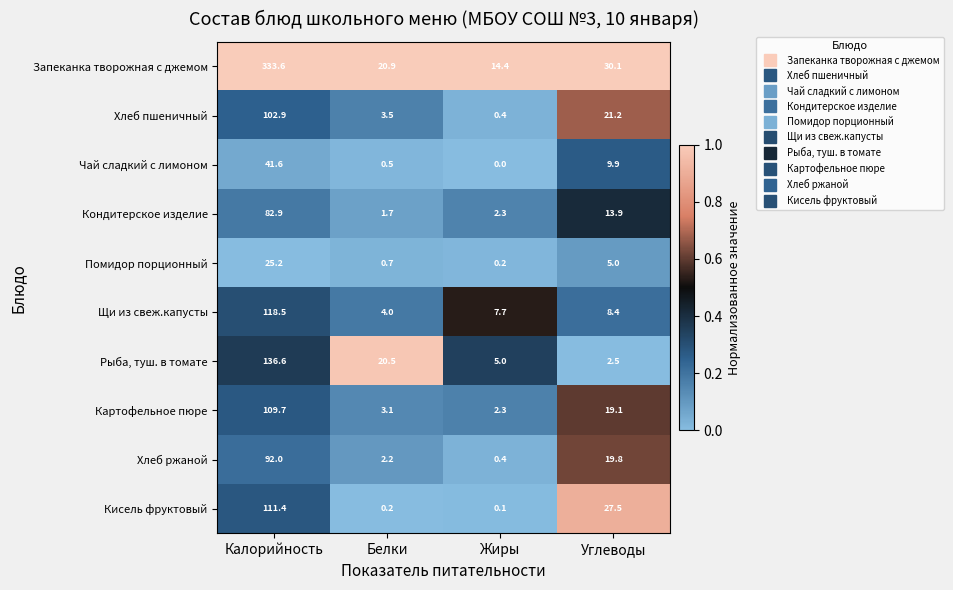

The Кондитерское изделие series shows 2.3 at Жиры. True or false?

True